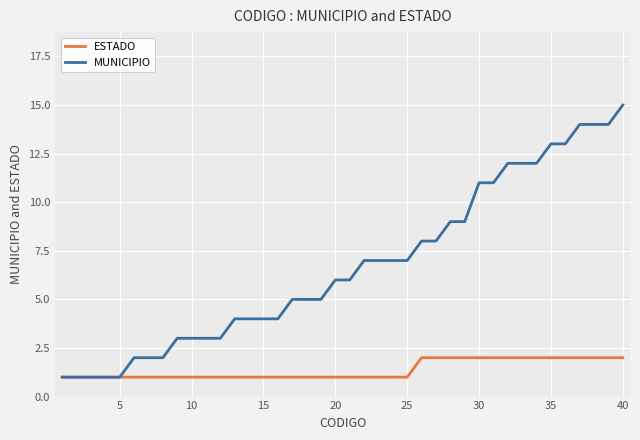

Which series has the widest spread of values?

MUNICIPIO